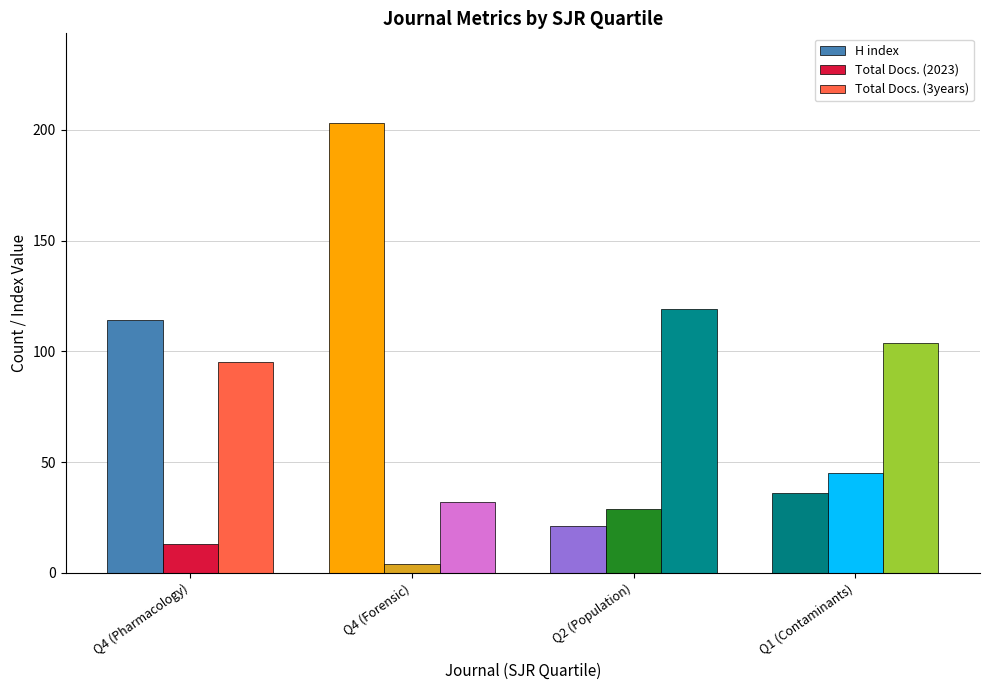

What is the value of the H index bar at the 1st from the left?

114